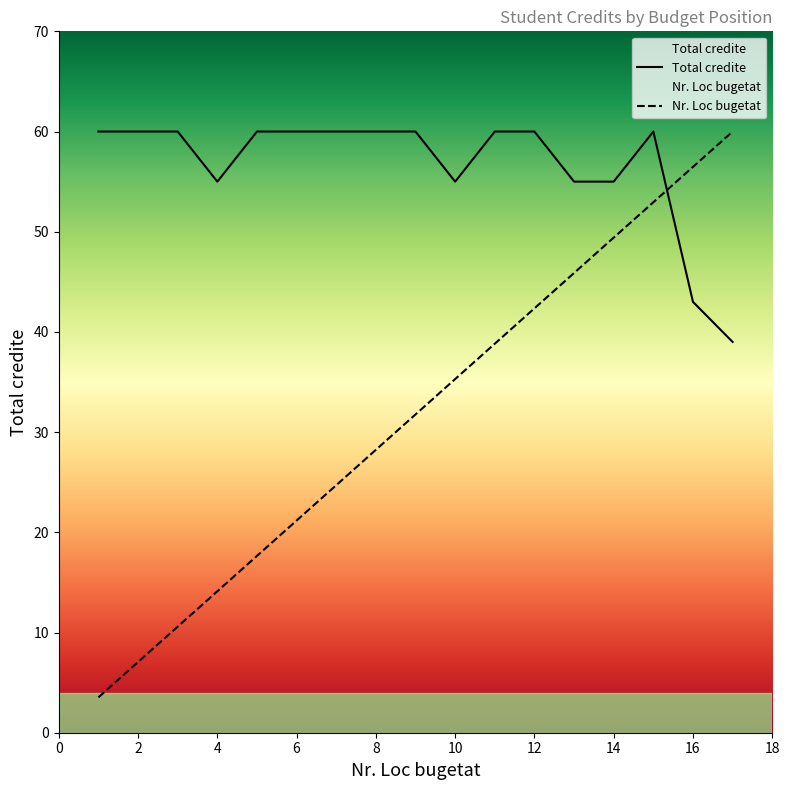

At which category is the sum across all series the highest?

3461SA